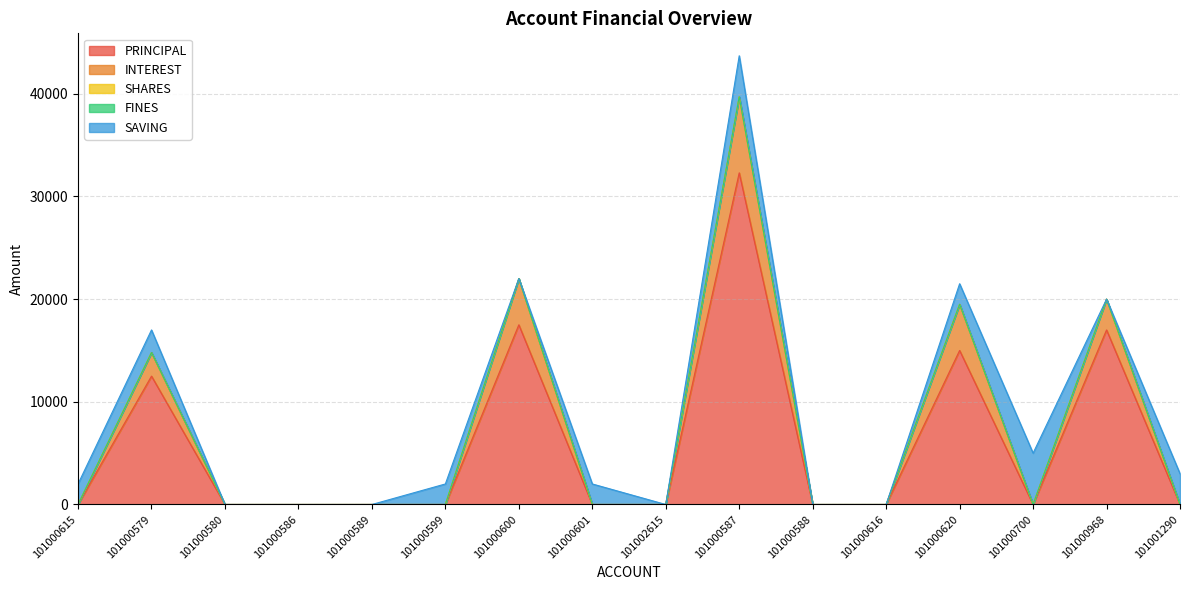

At which category does the chart reach its minimum across all series?

101000615